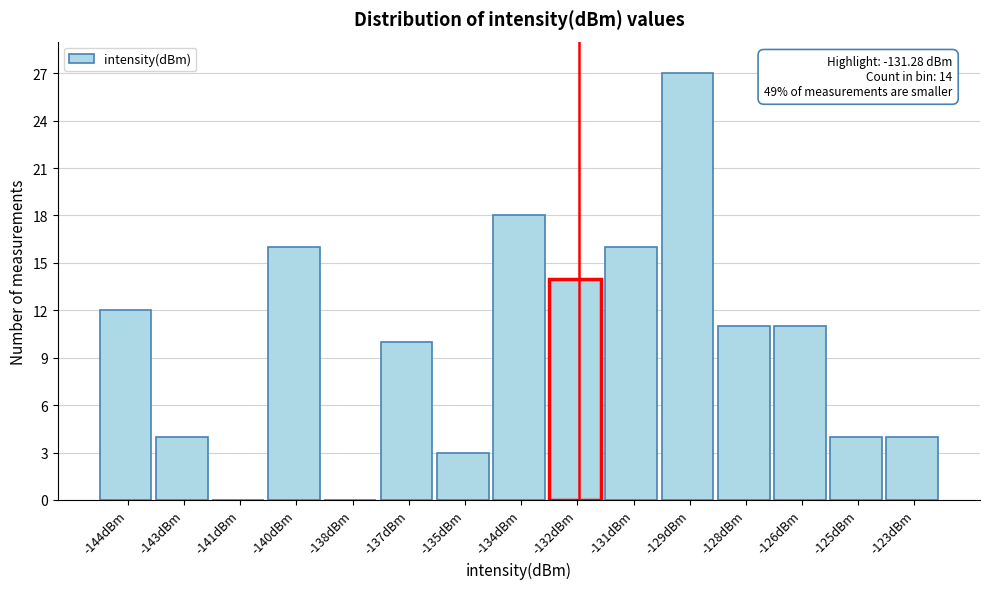

Reading left to right, what are all the values shown in this chart?

-144dBm=12	-143dBm=4	-141dBm=0	-140dBm=16	-138dBm=0	-137dBm=10	-135dBm=3	-134dBm=18	-132dBm=14	-131dBm=16	-129dBm=27	-128dBm=11	-126dBm=11	-125dBm=4	-123dBm=4